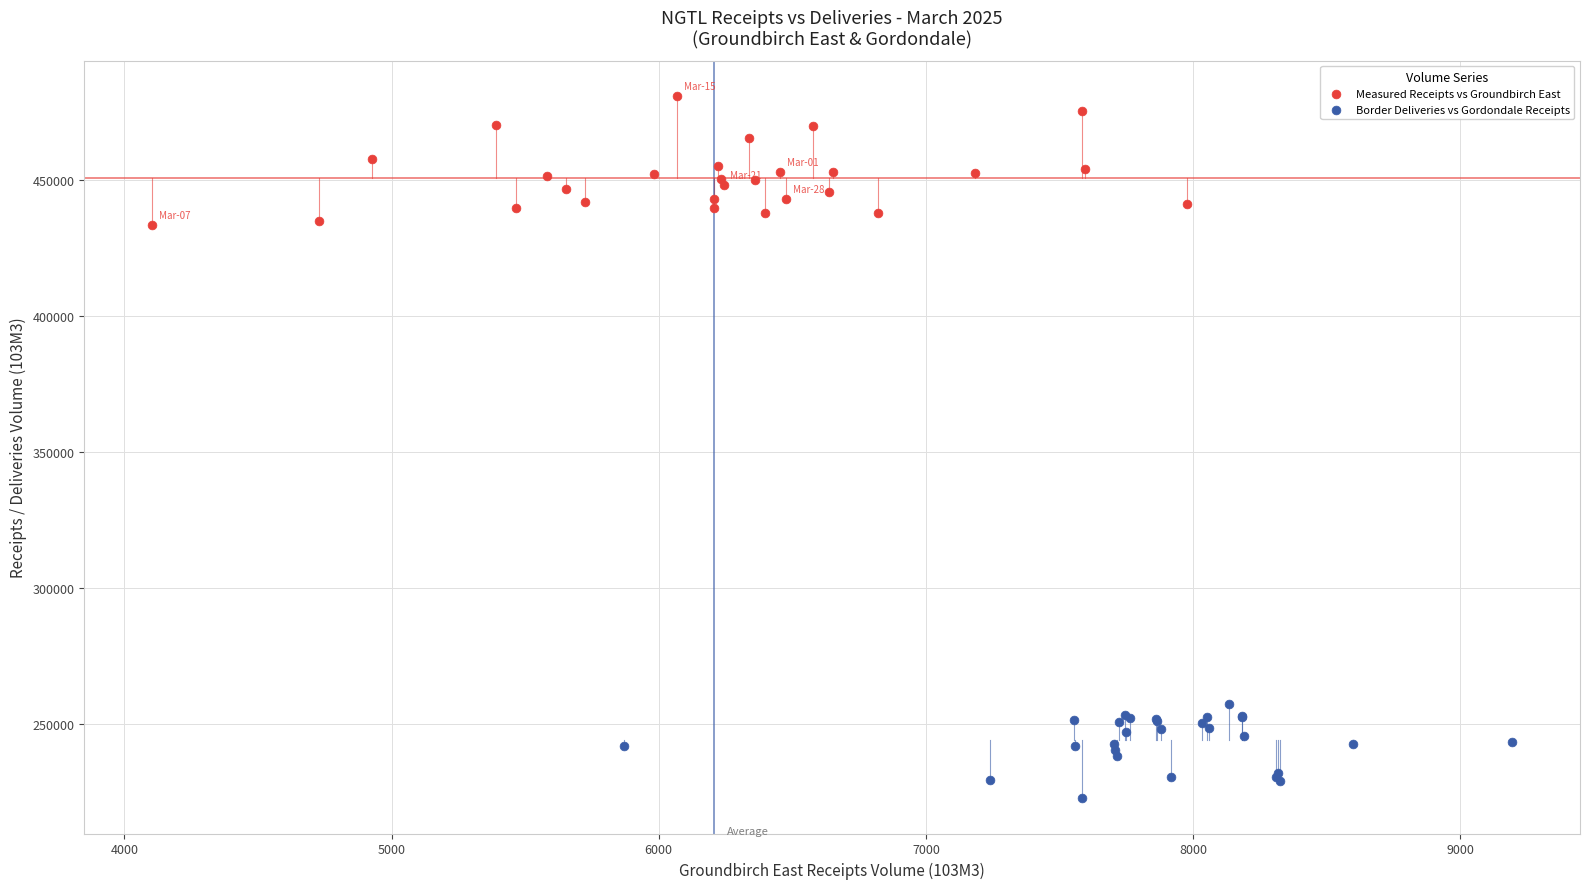

Which series contains the highest Y value?

Measured Receipts vs Groundbirch East